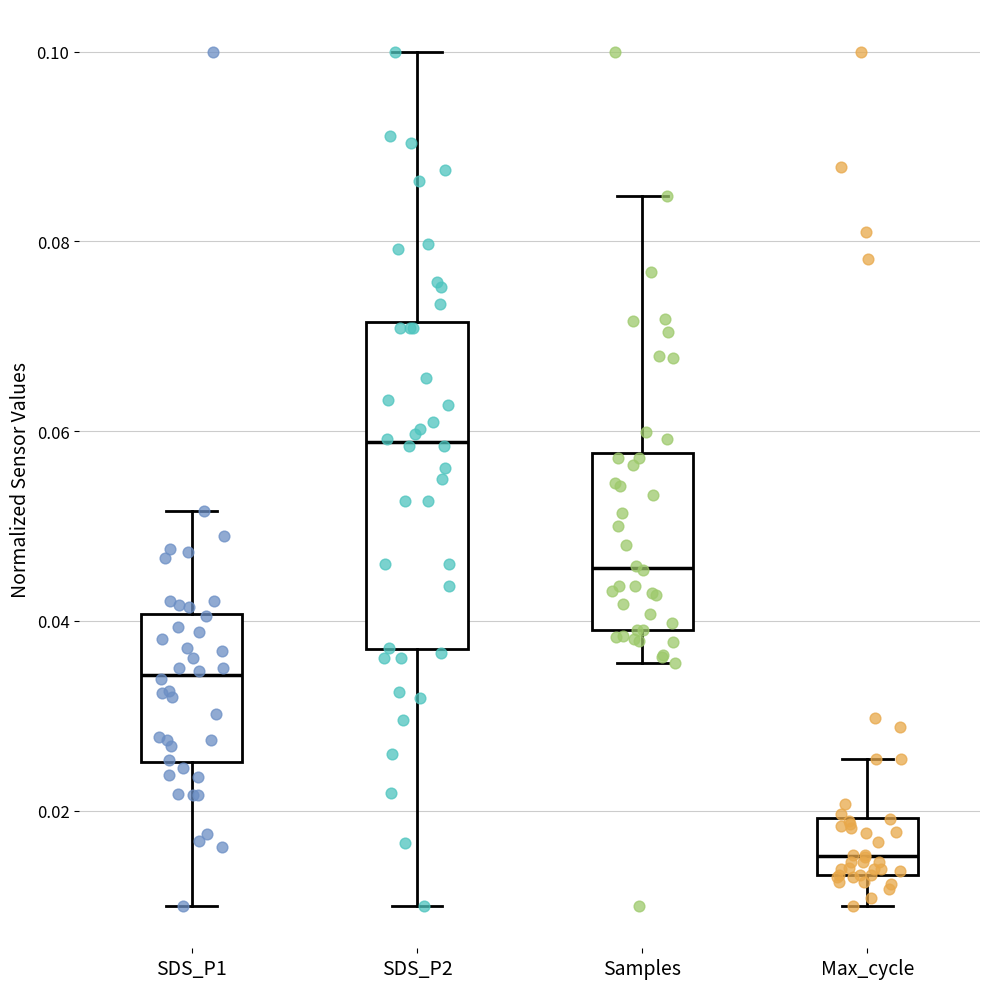

Which box has the highest median line?

SDS_P2